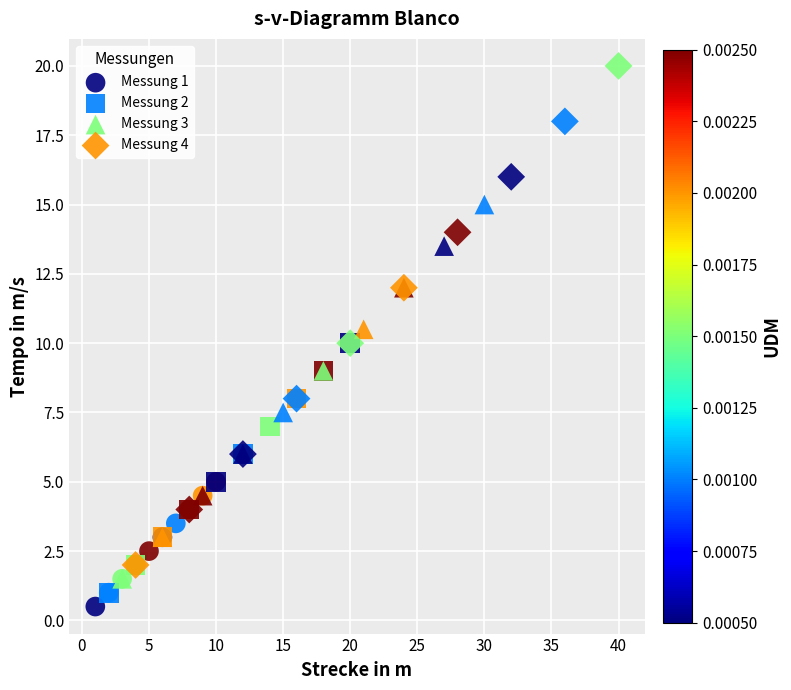

Which series contains the highest Y value?

Messung 4